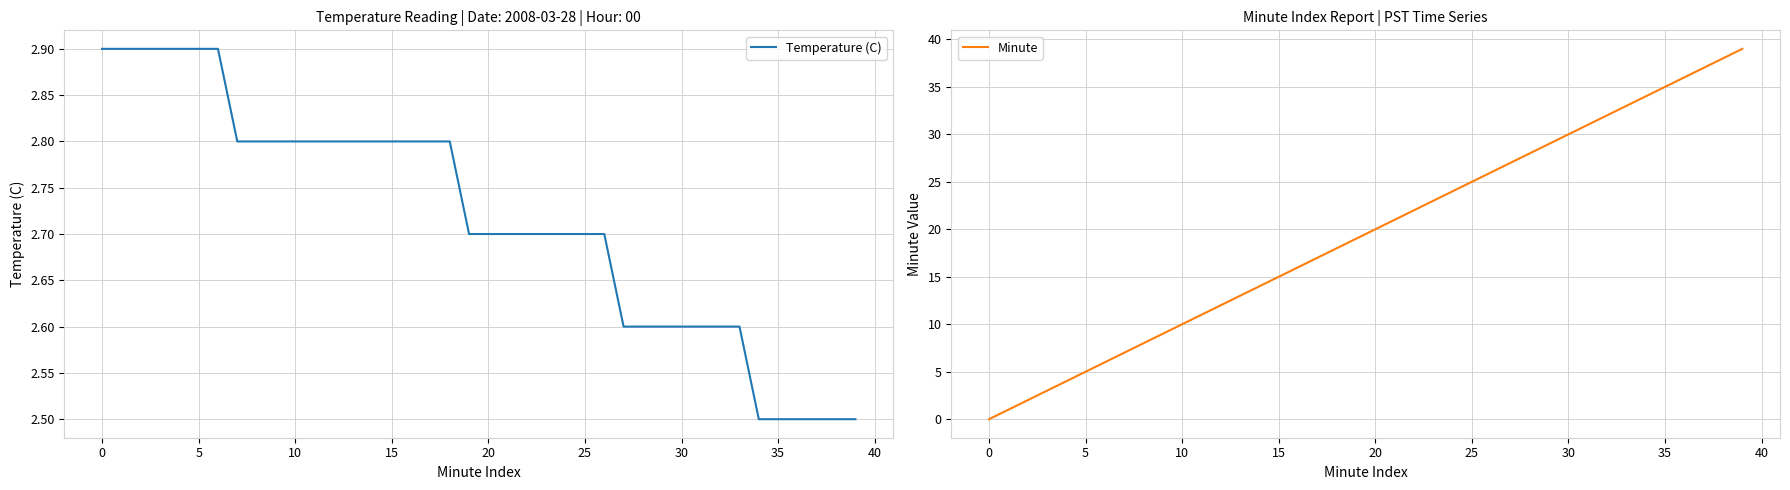

Read the Minute value at 38.

38.0